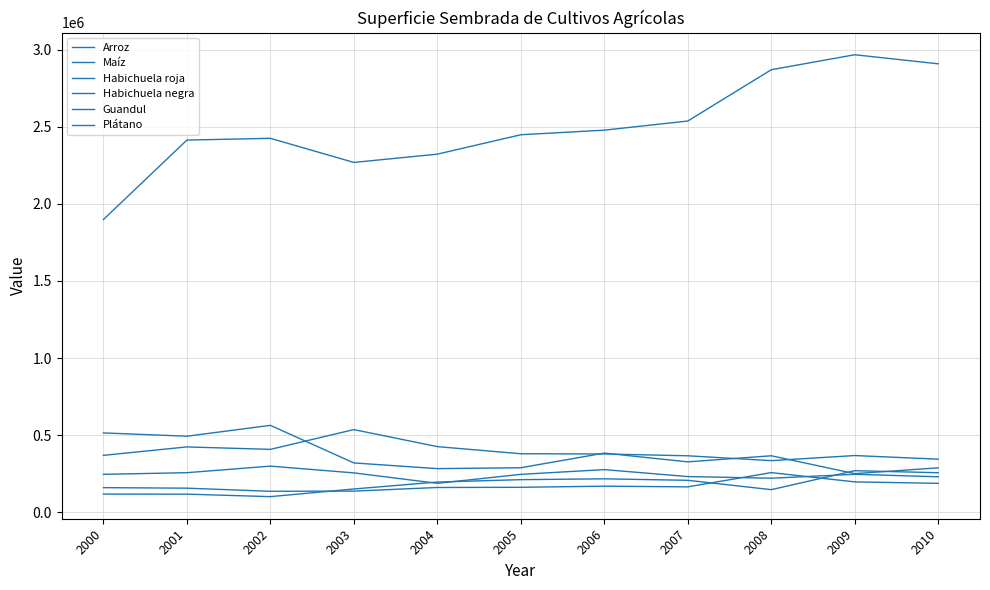

How many lines are shown in the chart?

6